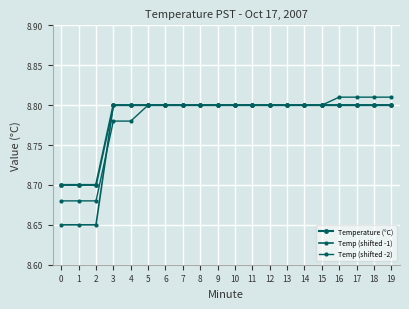

At which category is the sum across all series the highest?

16